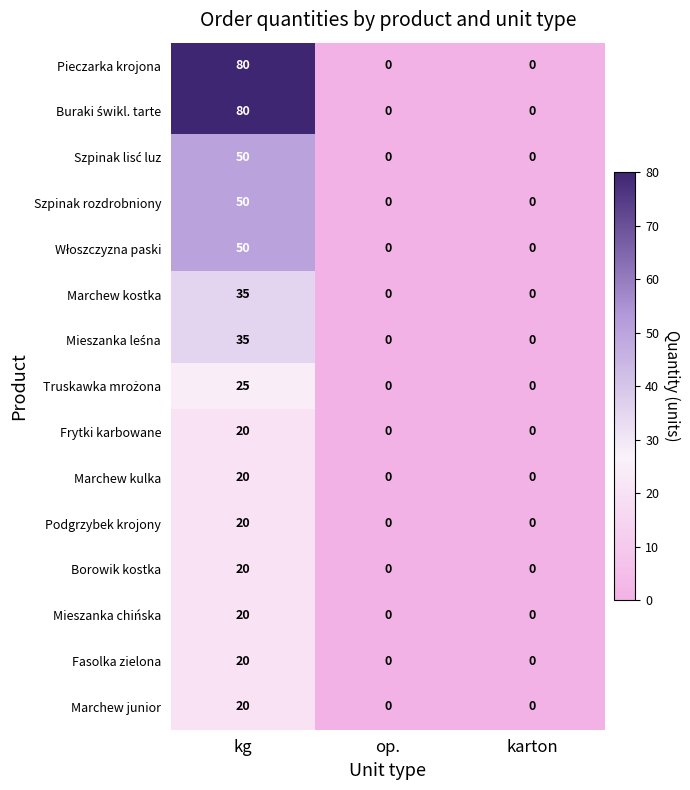

How many Szpinak rozdrobniony values are between 0 and 50?

3